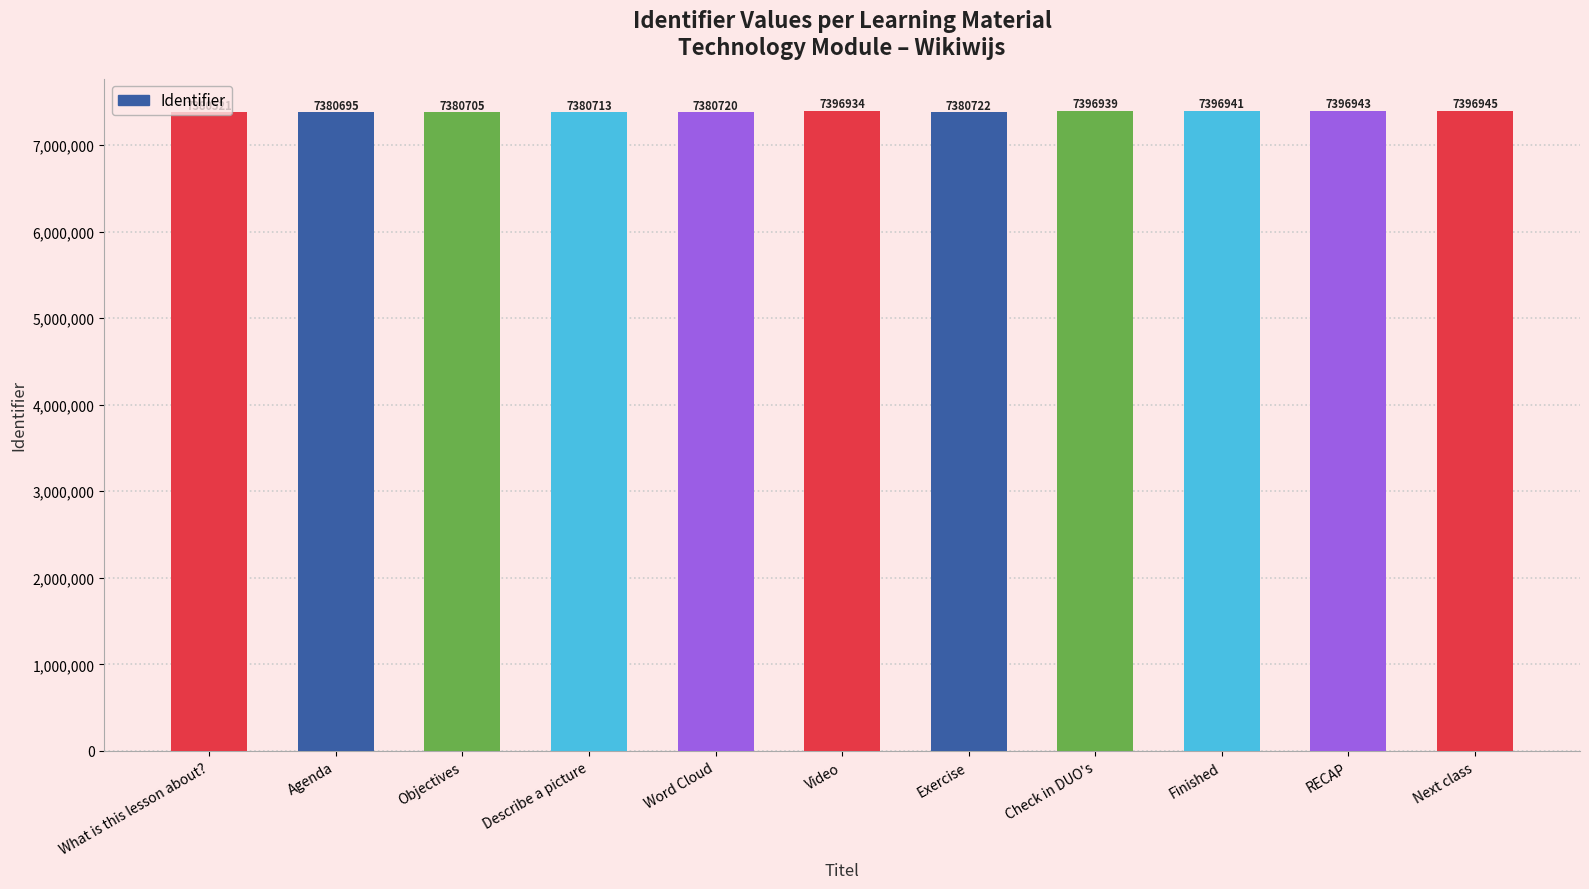

Which has a higher value, Exercise or Objectives?

Exercise